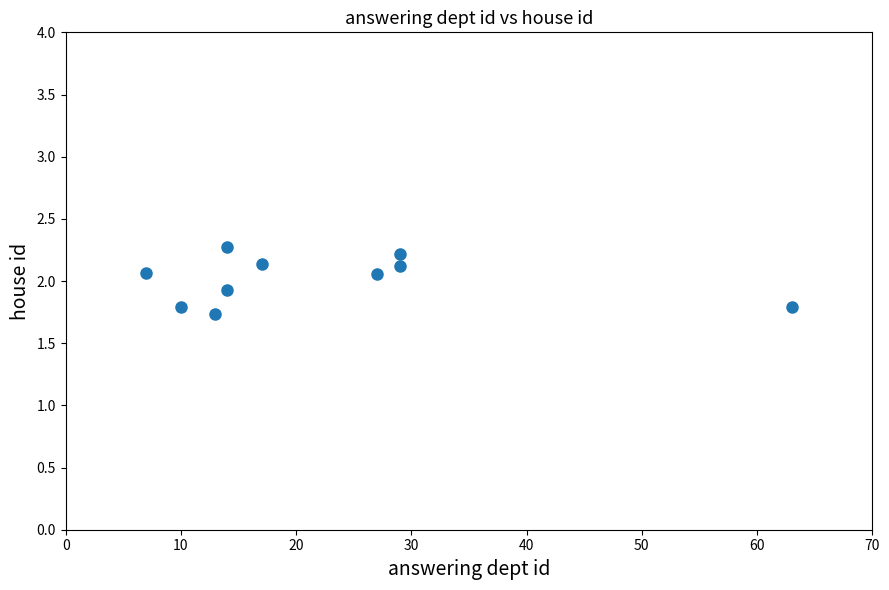

What is the range of X values (max minus min)?

56.0